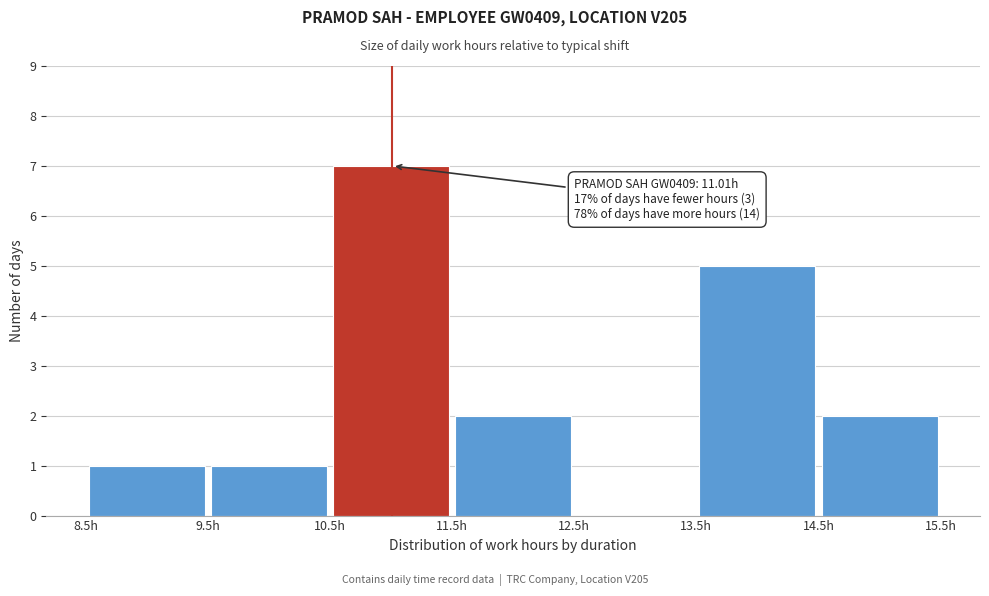

Which range on the x-axis has the tallest bar?

10.5 to 11.5